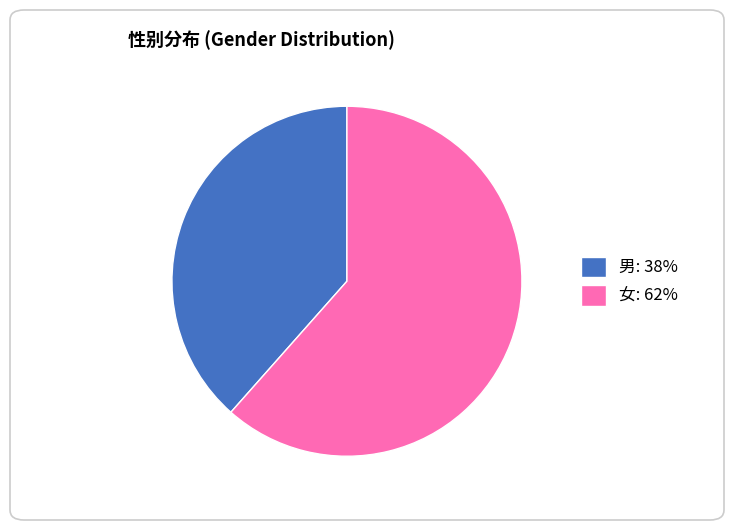

Is it true that 女: 62% is 62% of the pie?

True